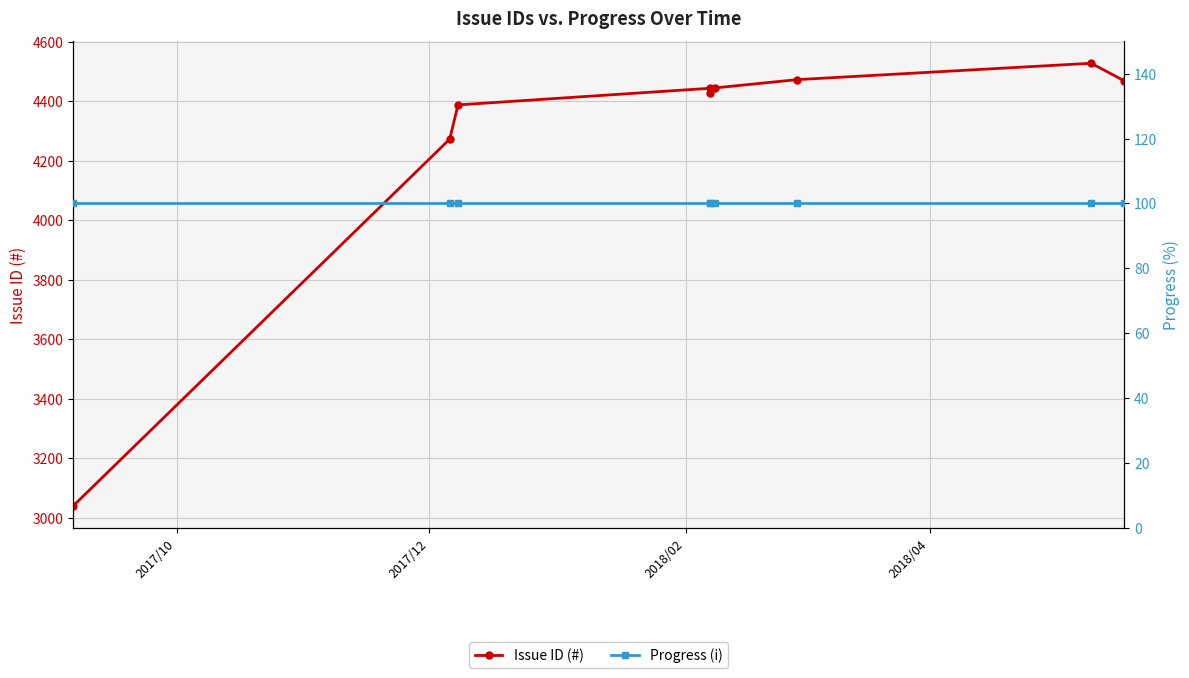

At how many categories does at least one series exceed 2124?

9